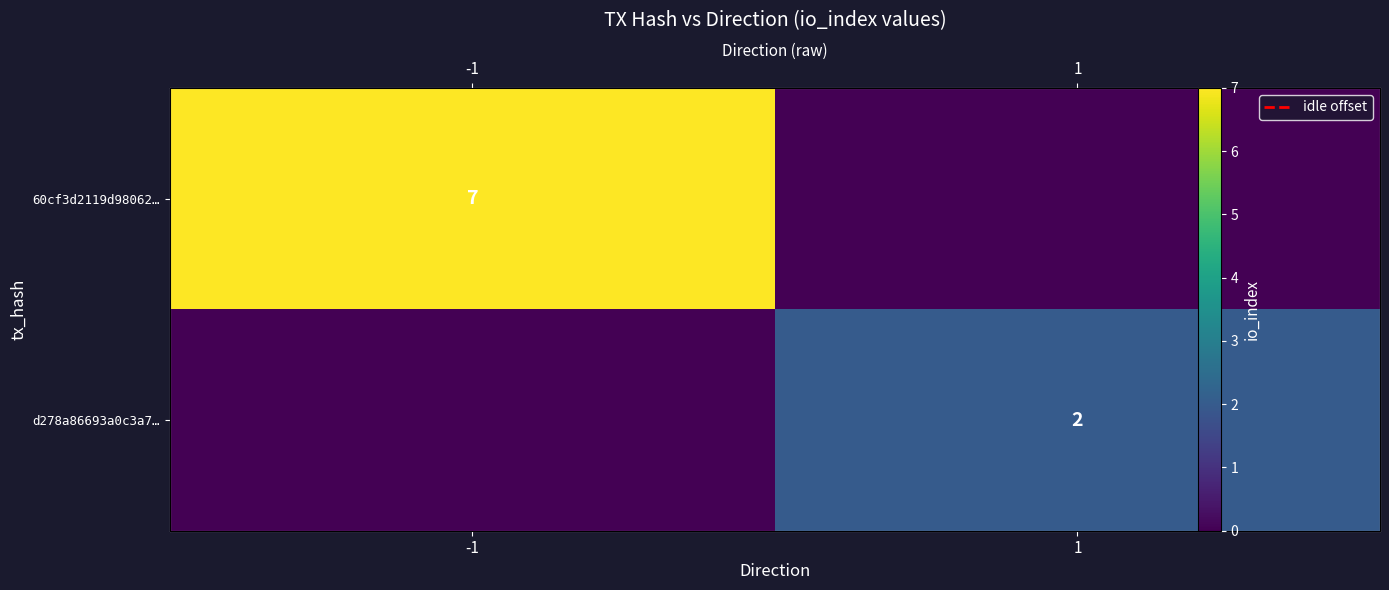

The value of 60cf3d2119d98062… at -1 is 7. True or false?

True